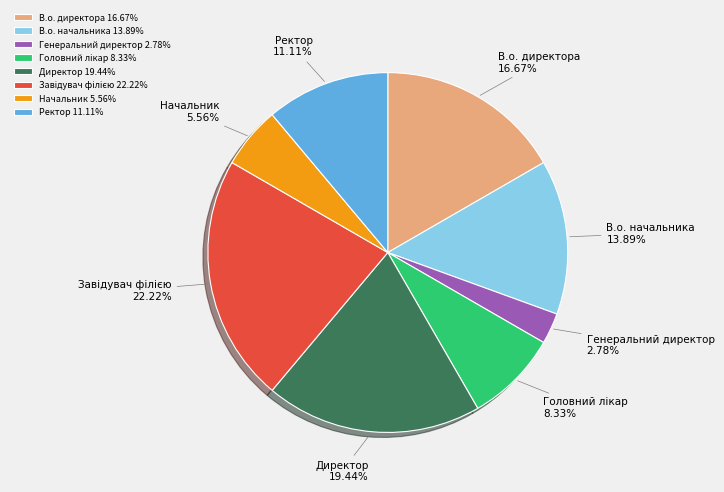

True or false: В.о. начальника accounts for 14% of the total.

True